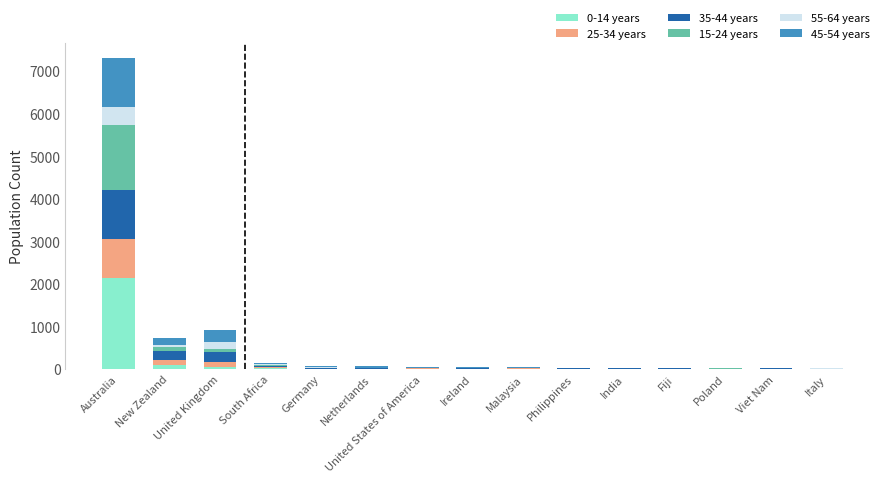

At which category is the sum across all series the highest?

Australia